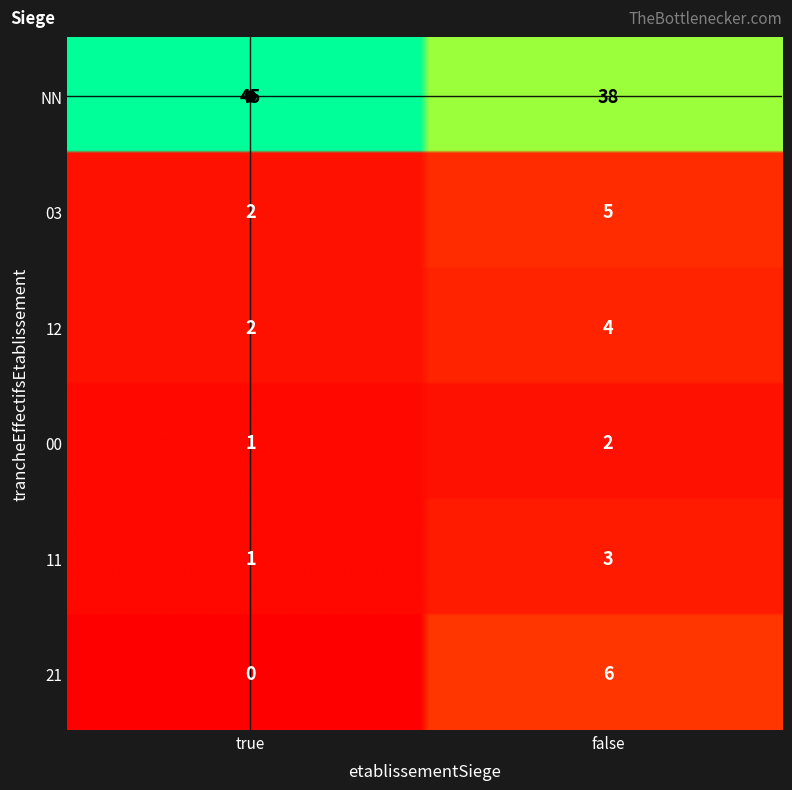

Which category has the highest value across all series?

NN_true